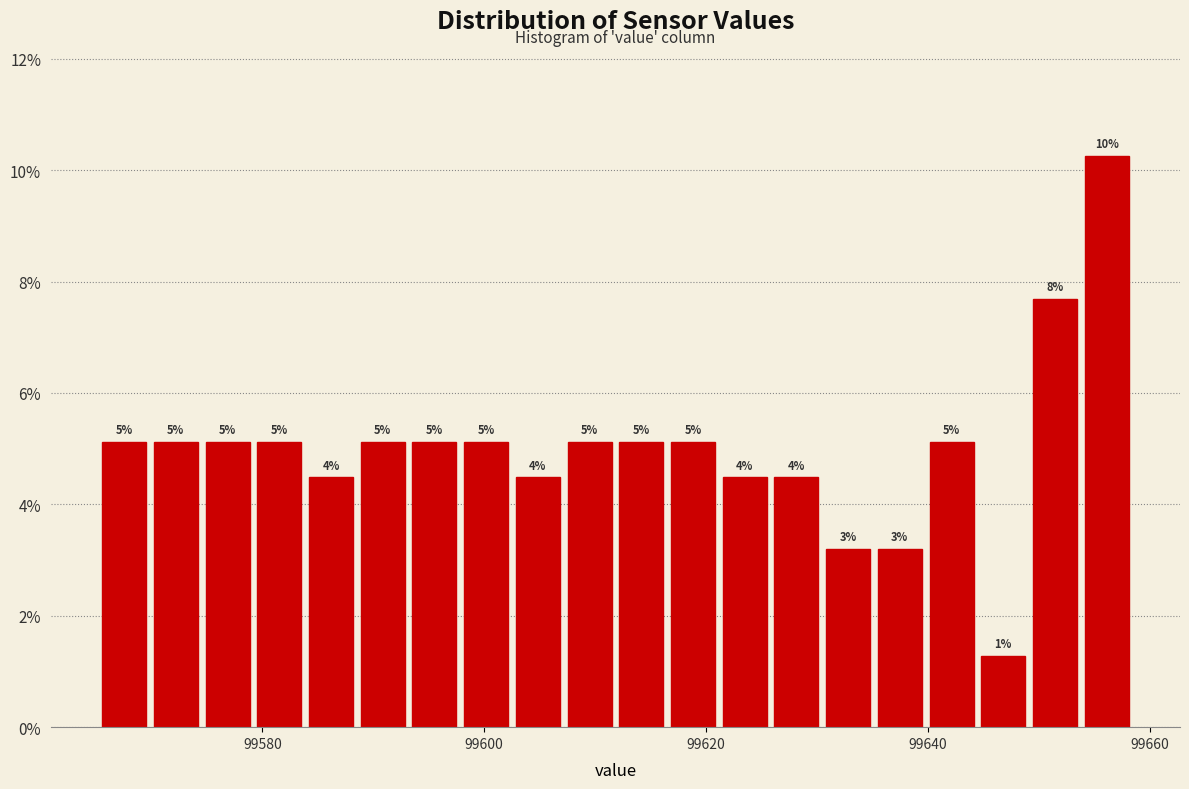

Read against the x-axis, roughly where is the centre of the tallest bar?

99656